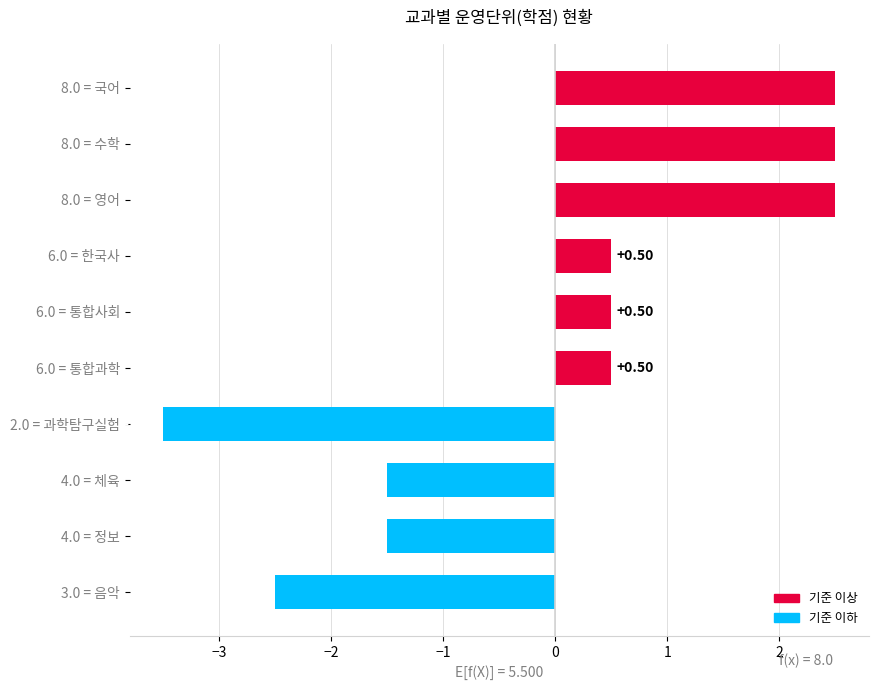

What is the sum of the values at 4.0 = 정보 and 6.0 = 통합사회?

-1.0